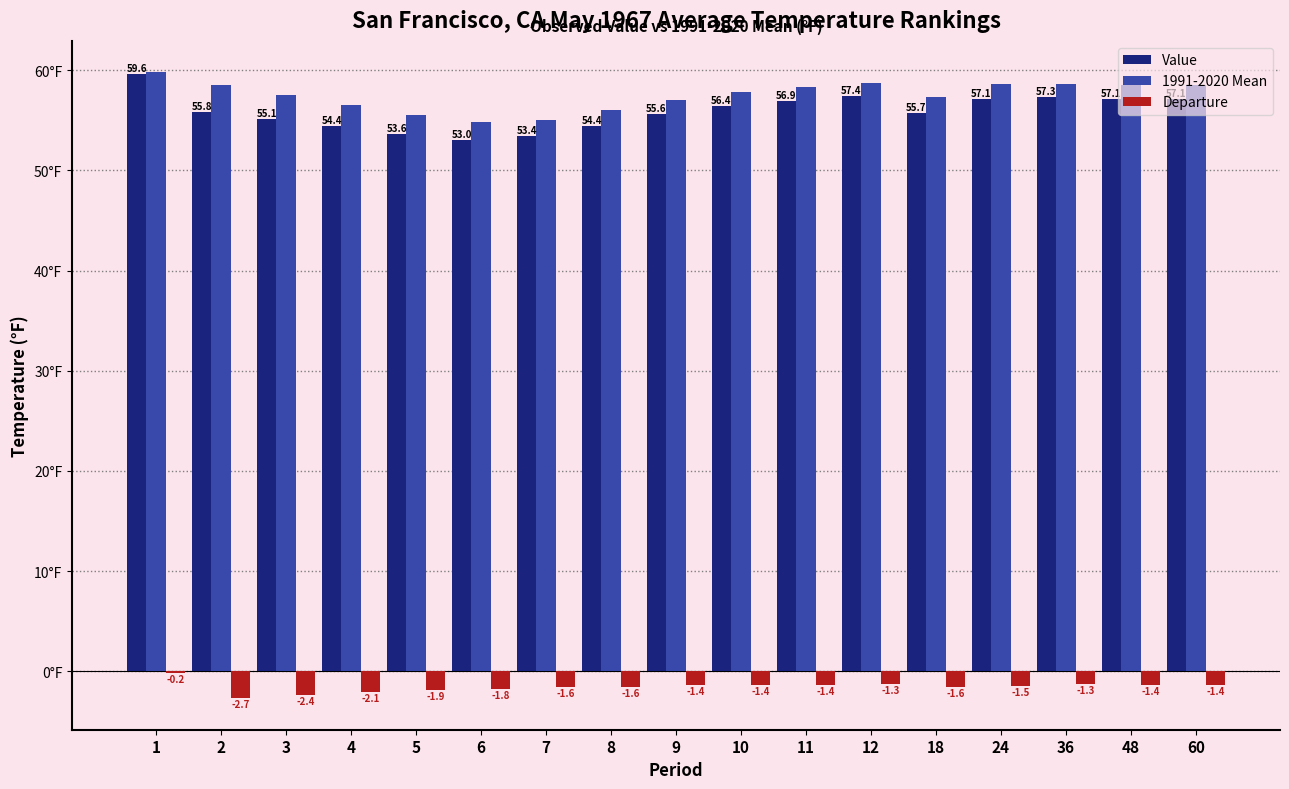

Which series has the largest total across all categories?

1991-2020 Mean